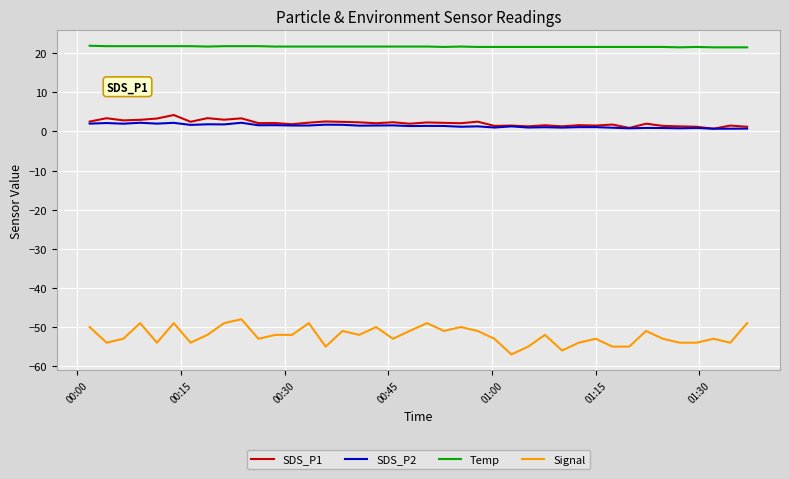

What is the minimum value shown in the chart?

-57.0